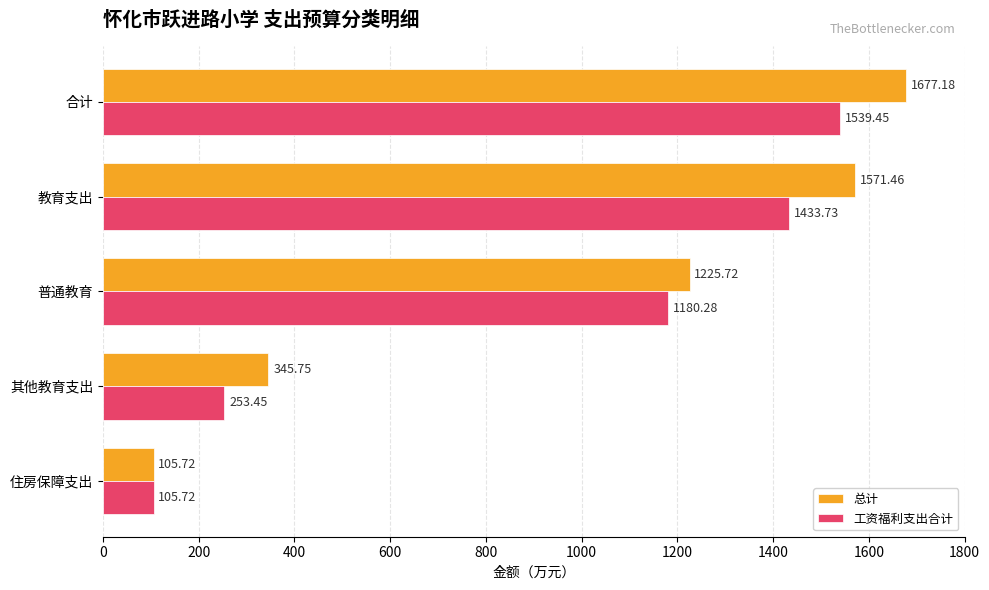

Which category has the lowest value across all series?

住房保障支出